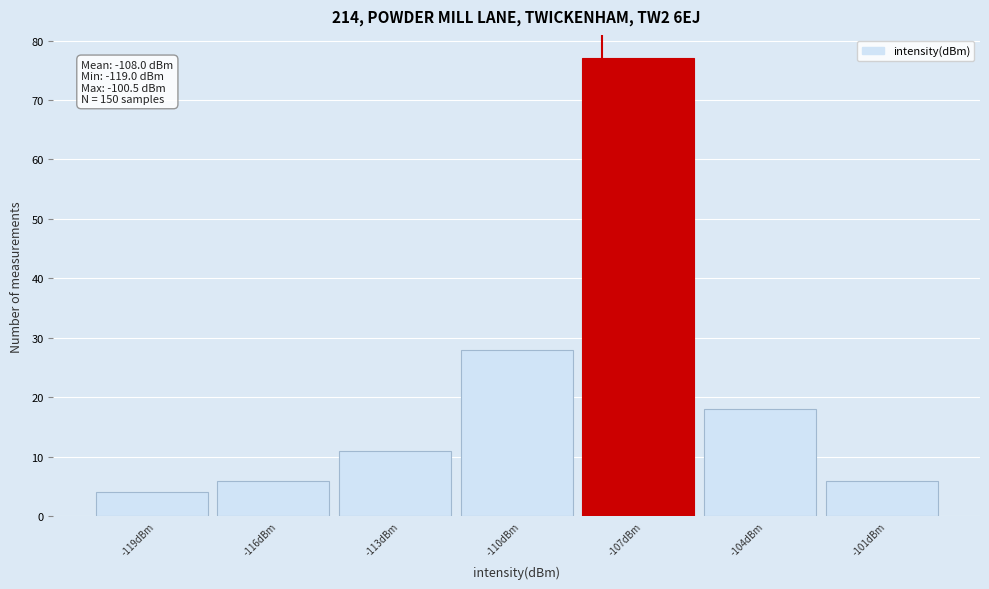

Which range on the x-axis has the tallest bar?

-108.5 to -105.5